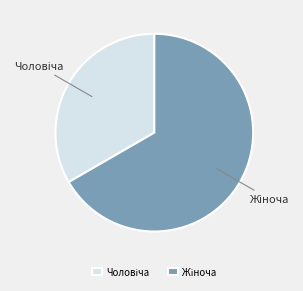

Is there any slice that represents more than half of the pie?

Yes